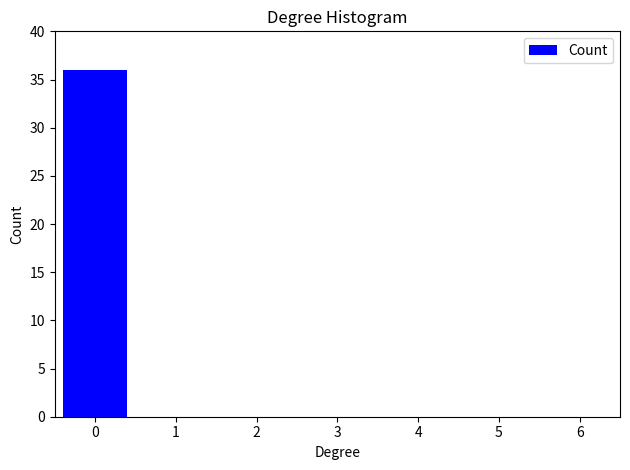

Reading left to right, what are all the values shown in this chart?

0=36	1=0	2=0	3=0	4=0	5=0	6=0